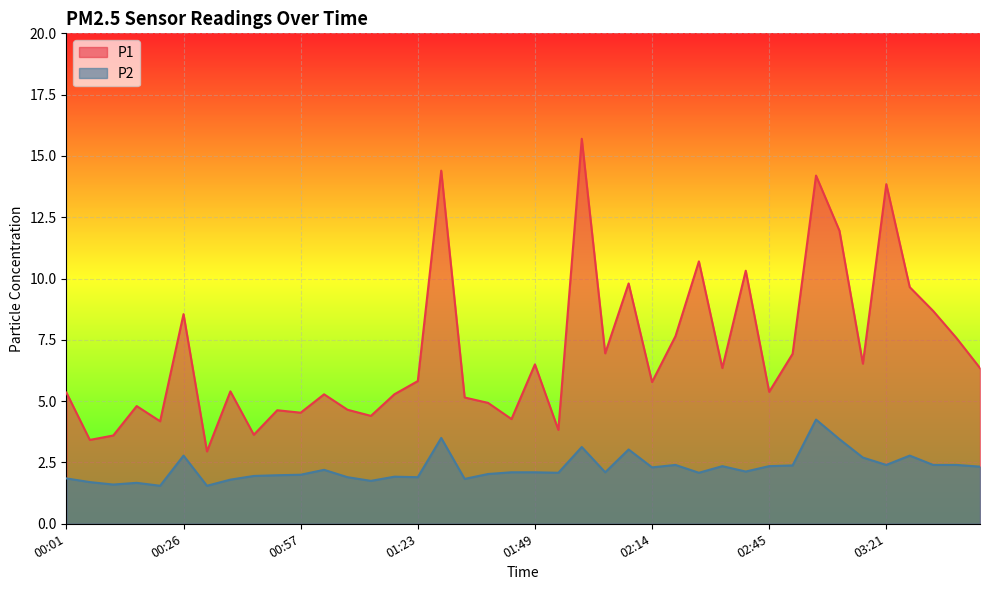

Reading left to right, what are all the values shown in this chart?

P1: 5.3	3.4	3.6	4.8	4.2	8.6	3.0	5.4	3.6	4.6	4.5	5.3	4.7	4.4	5.3	5.8	14.4	5.2	4.9	4.3	6.5	3.8	15.7	7.0	9.8	5.8	7.7	10.7	6.3	10.3	5.4	6.9	14.2	11.9	6.5	13.8	9.7	8.7	7.6	6.3
P2: 1.9	1.7	1.6	1.7	1.6	2.8	1.6	1.8	1.9	2.0	2.0	2.2	1.9	1.8	1.9	1.9	3.5	1.8	2.0	2.1	2.1	2.1	3.1	2.1	3.0	2.3	2.4	2.1	2.4	2.1	2.4	2.4	4.2	3.5	2.7	2.4	2.8	2.4	2.4	2.3